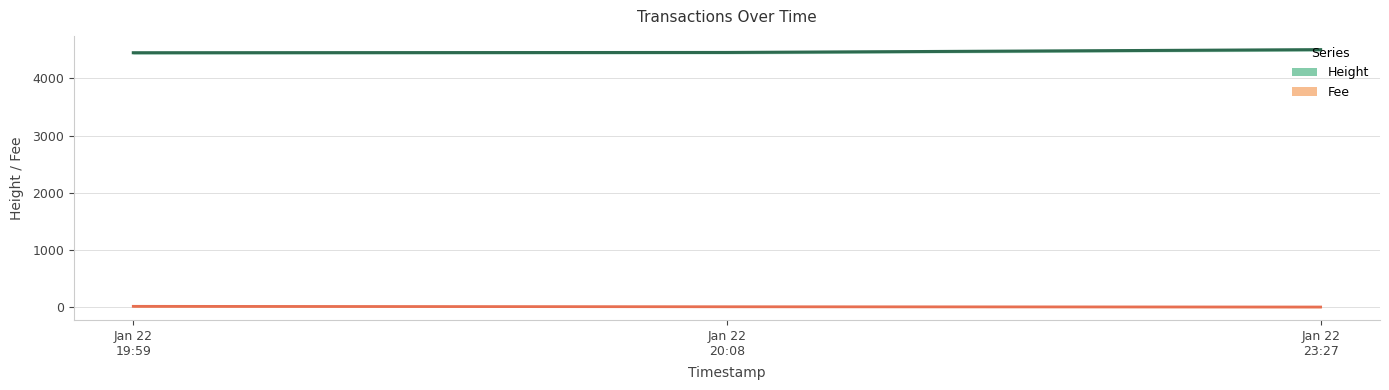

Rank the series by their average value, from lowest to highest.

Fee (line), Height (line)